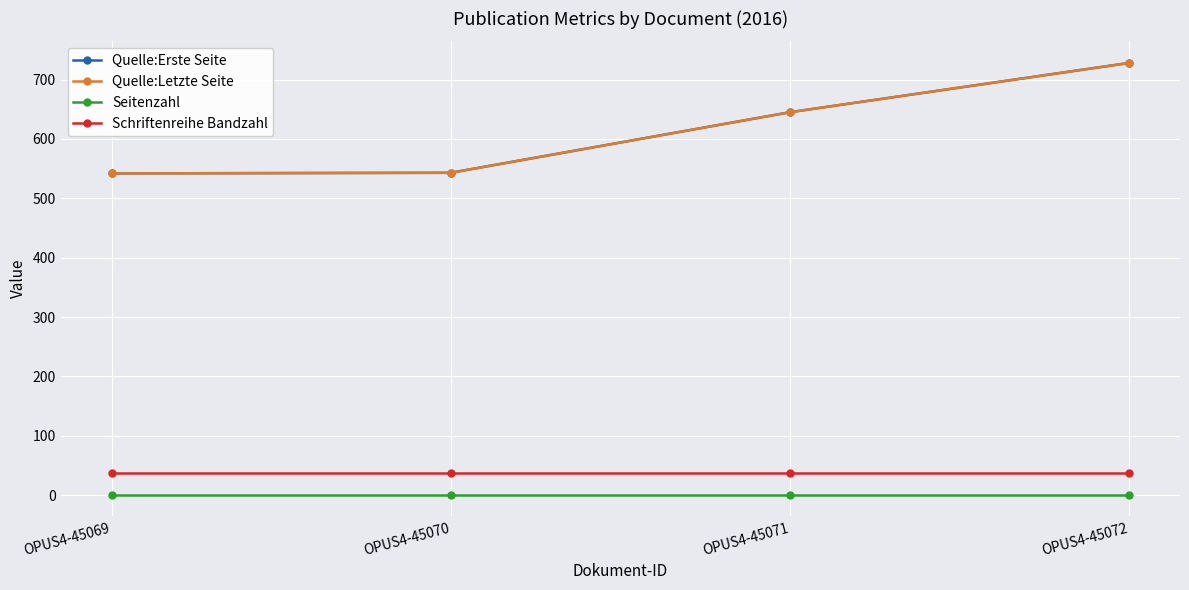

True or false: Seitenzahl and Schriftenreihe Bandzahl intersect in this chart.

False